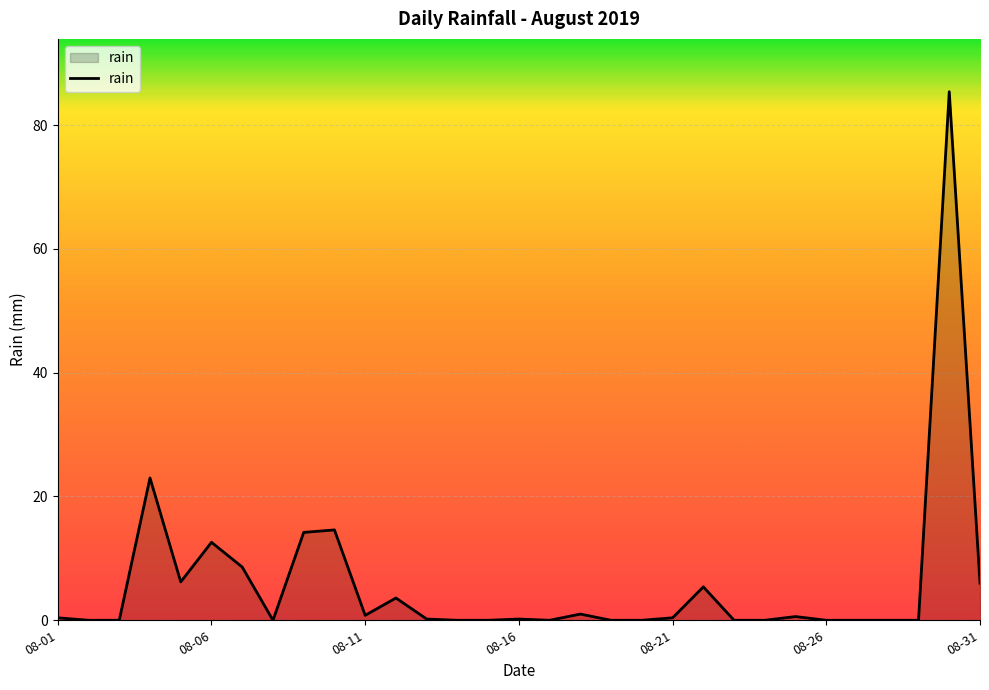

What is the maximum value shown in the chart?

85.4